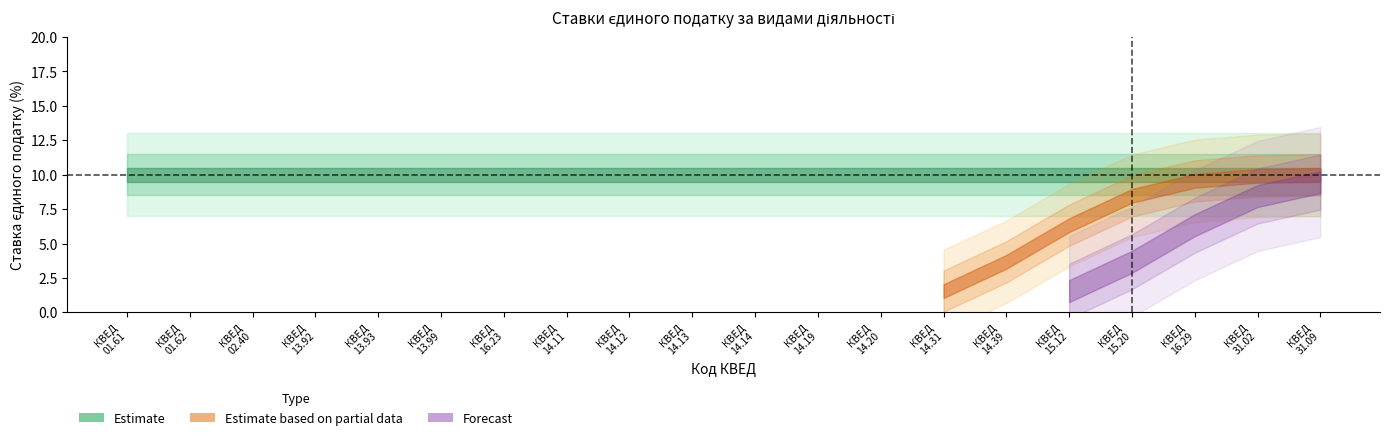

At how many categories does at least one series exceed 8?

20